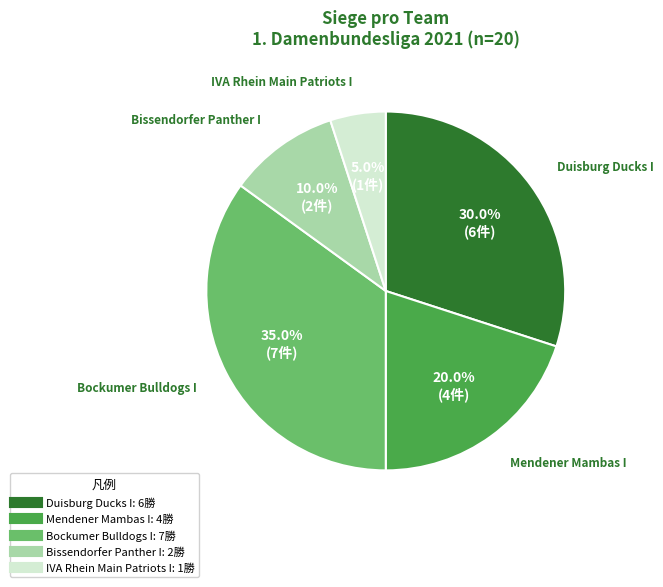

To the nearest percent, what percentage of the pie is Duisburg Ducks I?

30%